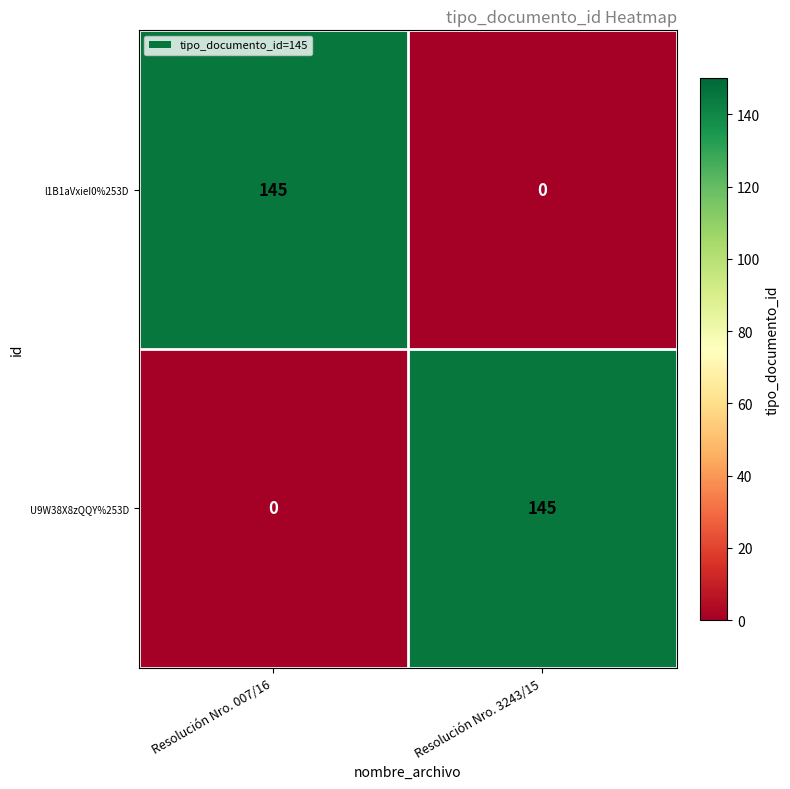

Where is l1B1aVxieI0%253D nearest to the value 72?

Resolución Nro. 3243/15